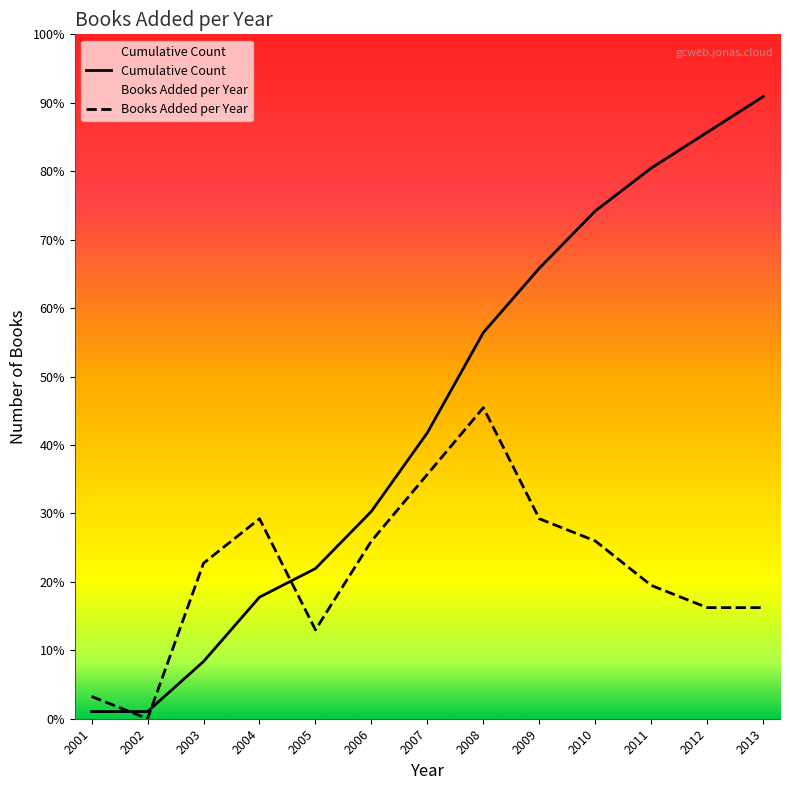

True or false: Books Added per Year has a value of 0.0 at 2002.

True